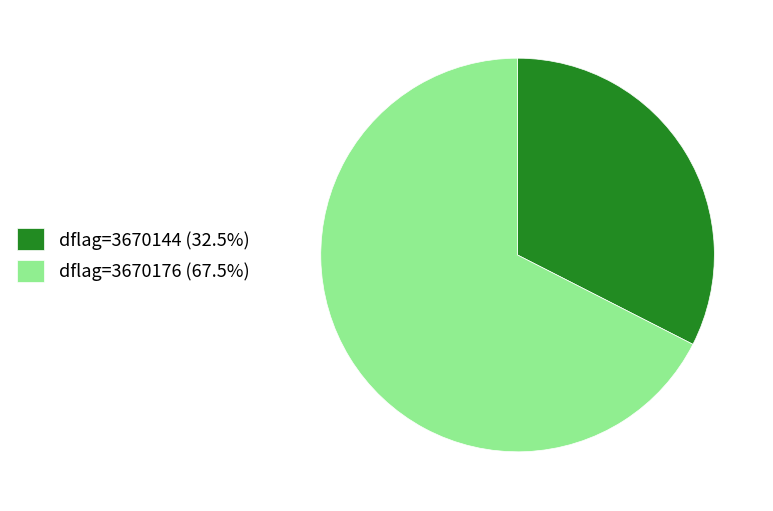

Is there a majority slice in this chart?

Yes